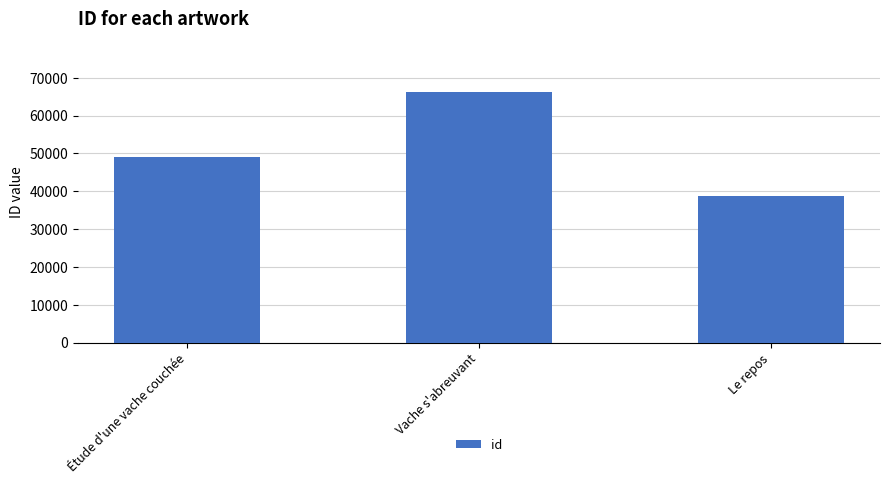

What is the minimum value shown in the chart?

38677